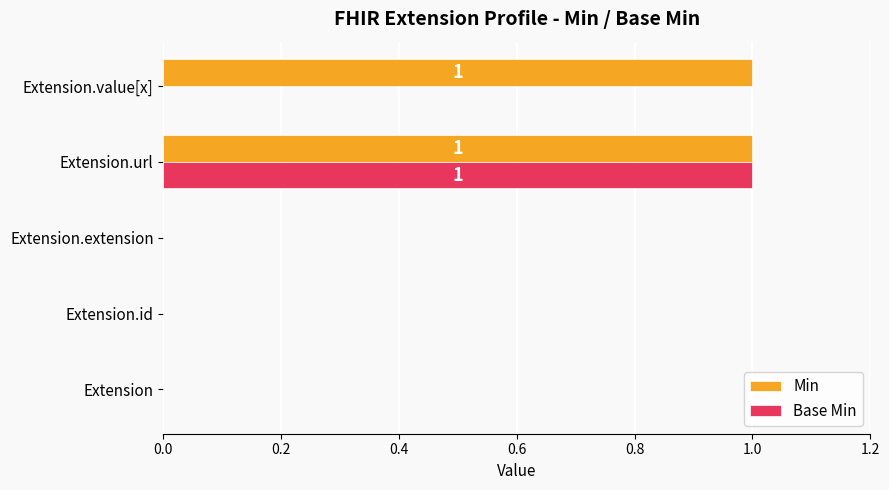

Between Extension.url and Extension.value[x], which series saw the biggest shift?

Base Min